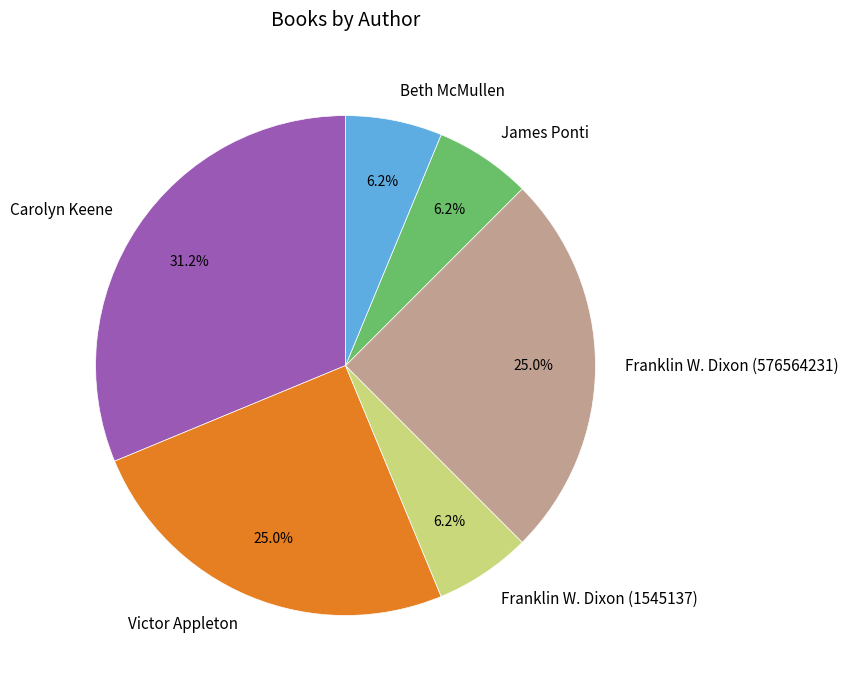

Between Victor Appleton and James Ponti, which is larger?

Victor Appleton